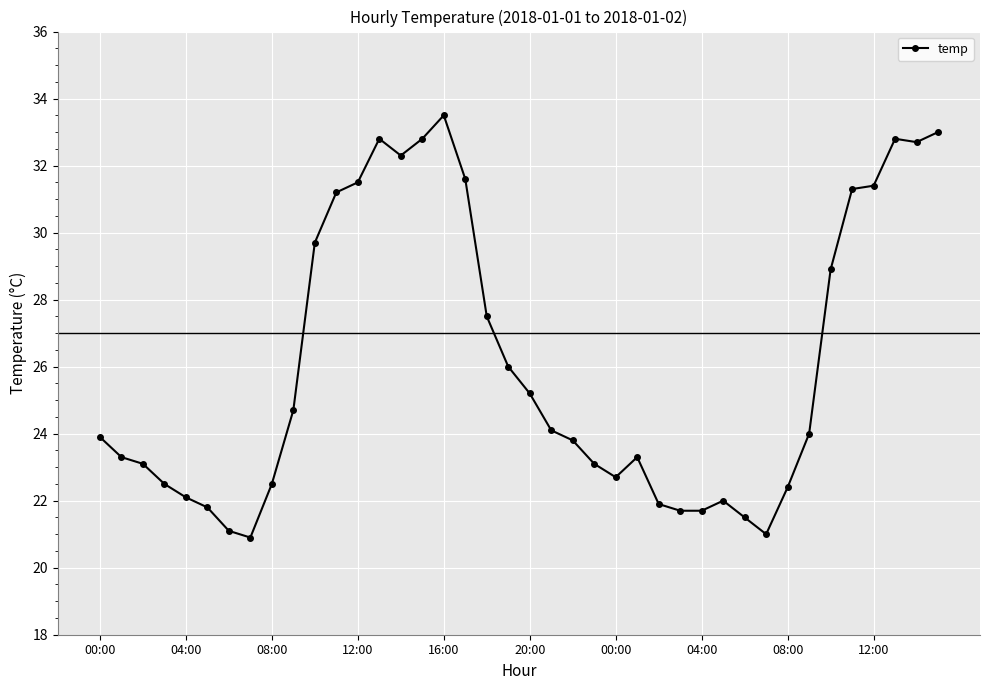

True or false: there are more than 0 points higher than both neighbors.

True